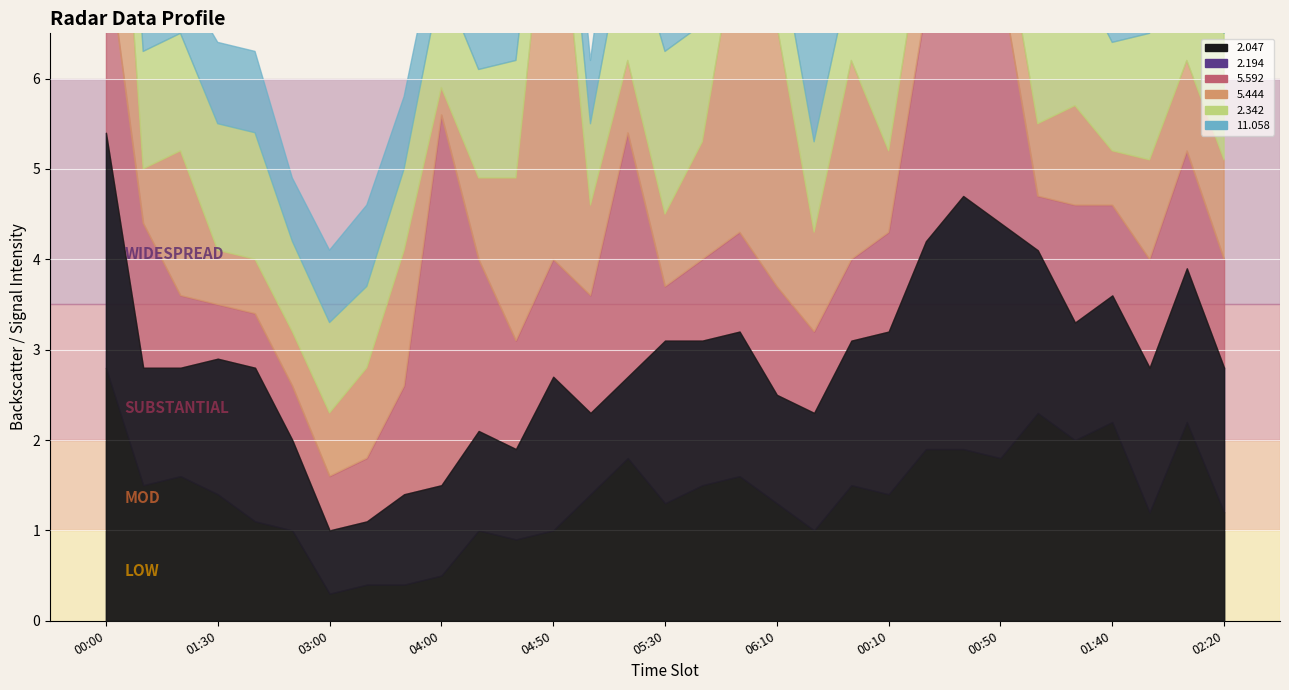

Which series has the largest total across all categories?

2.194